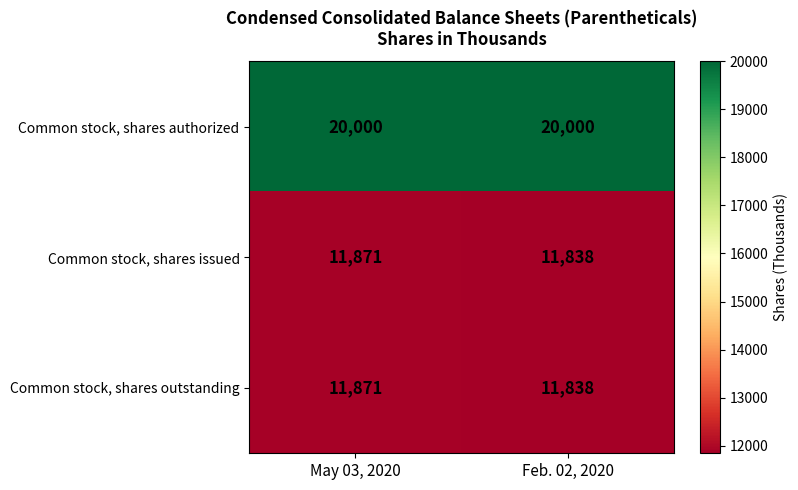

At which category is the sum across all series the highest?

May 03, 2020